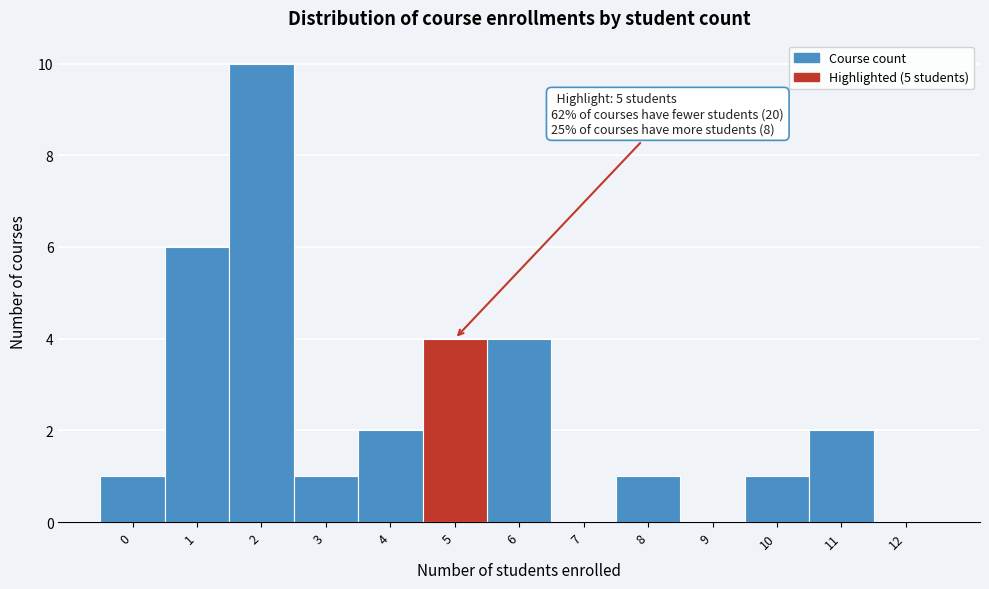

Reading right to left, list all the values displayed in this chart.

12=0	11=2	10=1	9=0	8=1	7=0	6=4	5=4	4=2	3=1	2=10	1=6	0=1